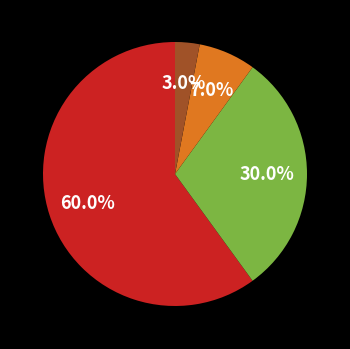

Does any single category account for the majority?

Yes